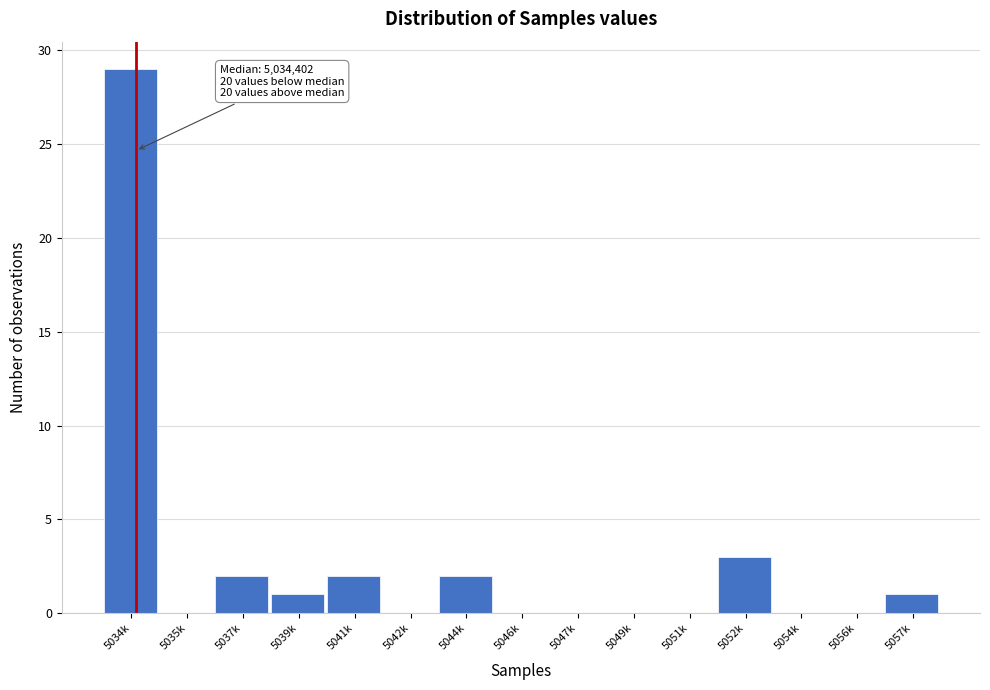

Reading left to right, transcribe all the data shown in this chart.

5034k=29	5035k=0	5037k=2	5039k=1	5041k=2	5042k=0	5044k=2	5046k=0	5047k=0	5049k=0	5051k=0	5052k=3	5054k=0	5056k=0	5057k=1